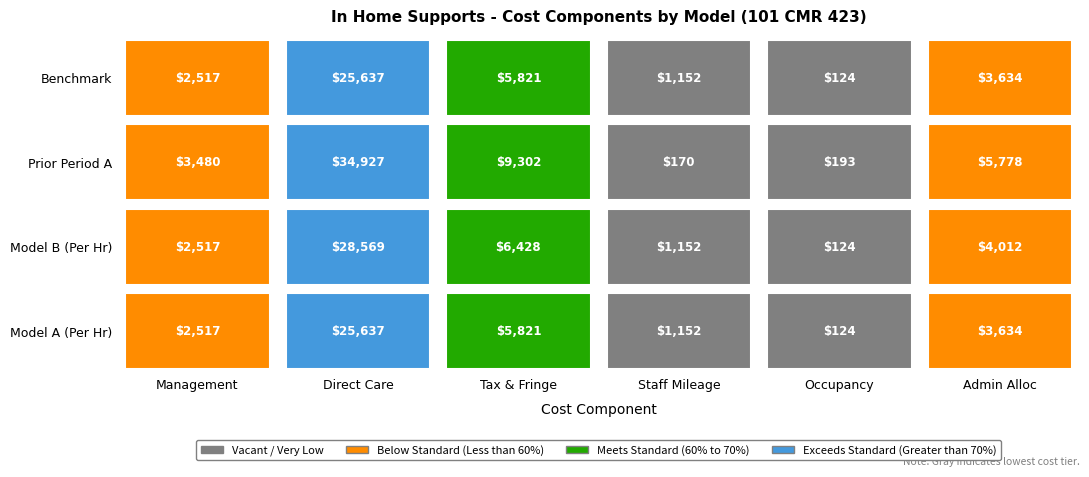

At which category is the sum across all series the highest?

2